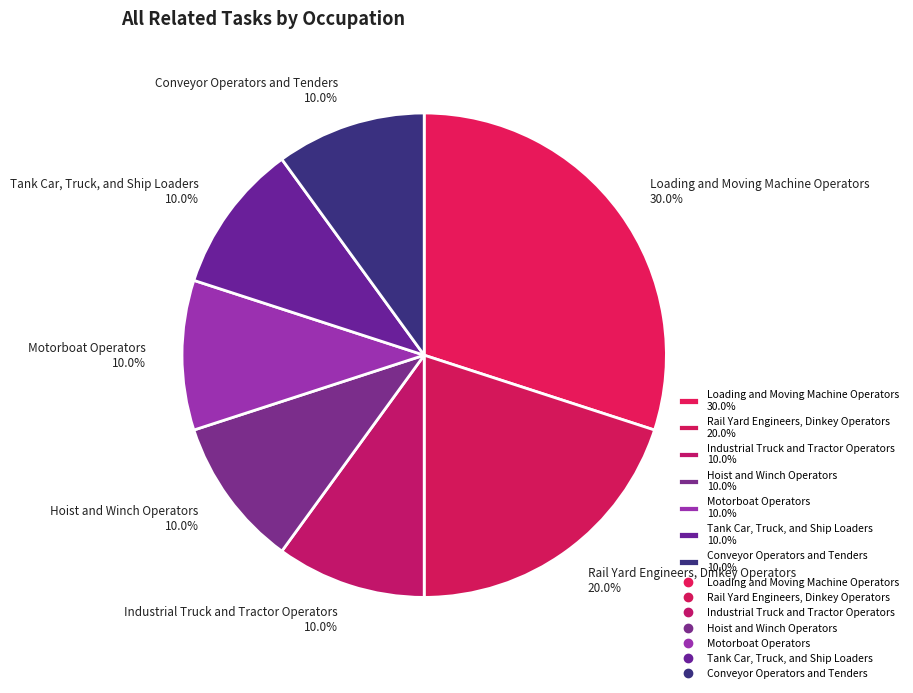

Does Rail Yard Engineers, Dinkey Operators account for over 50% of the chart?

No